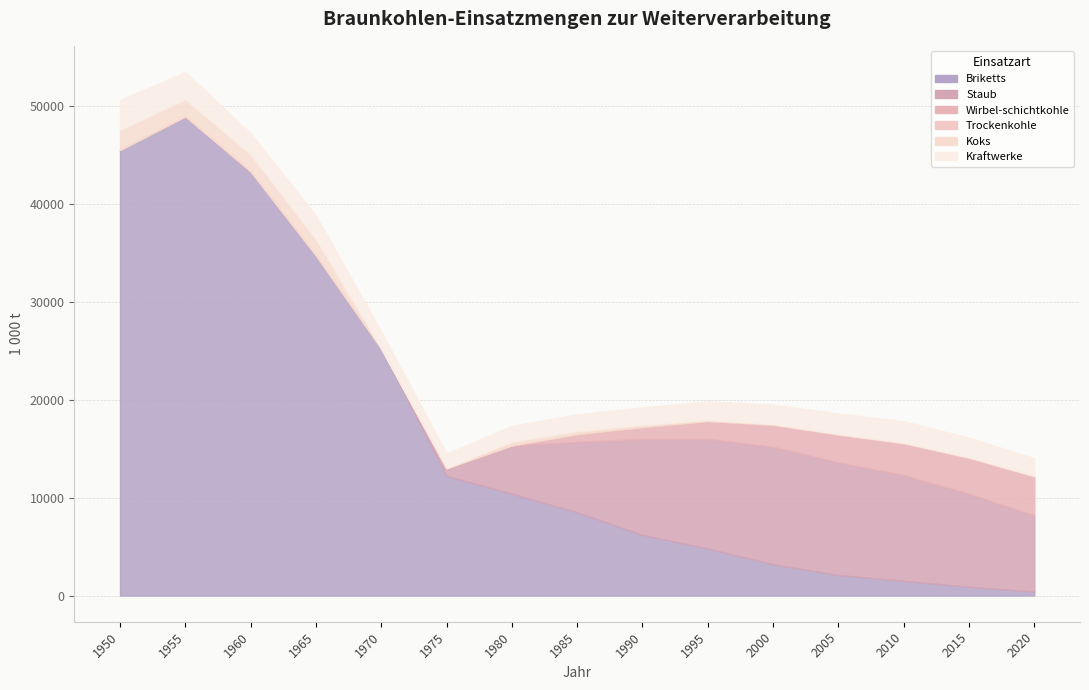

Is the value of Staub at 1970 greater than the value of Trockenkohle at 1950?

No